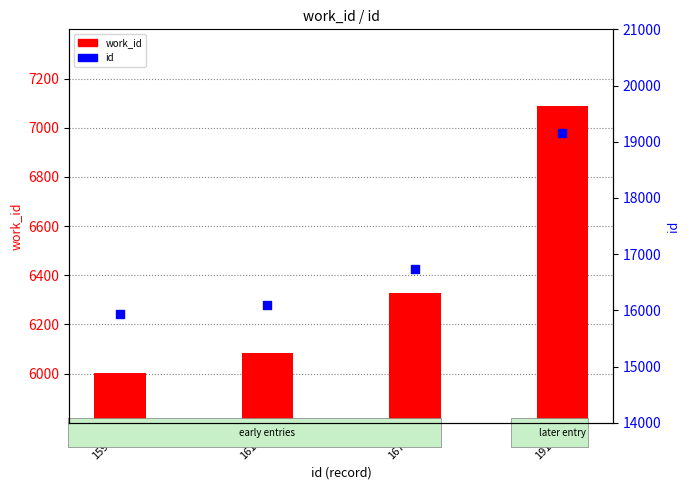

What is the total value across all series at 15940?

21941